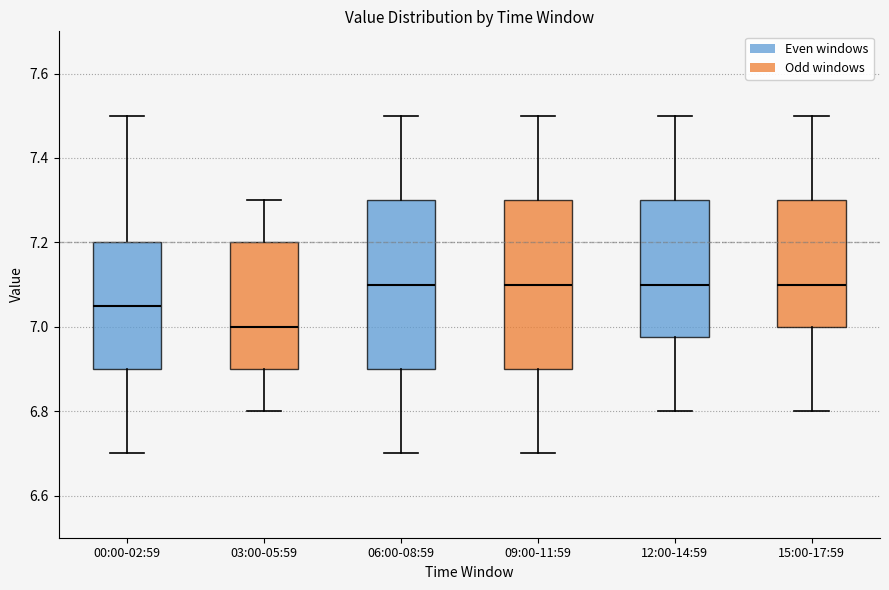

Reading left to right, transcribe this box plot: for each box, give where its median line is, the range the box spans, and where its two whiskers end, as read against the y-axis. The values are not printed on the chart, so give them approximately, as read against the axis.

00:00-02:59: median 7.06, box 6.90 to 7.20, whiskers 6.70 to 7.50
03:00-05:59: median 7.00, box 6.90 to 7.20, whiskers 6.80 to 7.30
06:00-08:59: median 7.10, box 6.90 to 7.30, whiskers 6.70 to 7.50
09:00-11:59: median 7.10, box 6.90 to 7.30, whiskers 6.70 to 7.50
12:00-14:59: median 7.10, box 6.98 to 7.30, whiskers 6.80 to 7.50
15:00-17:59: median 7.10, box 7.00 to 7.30, whiskers 6.80 to 7.50